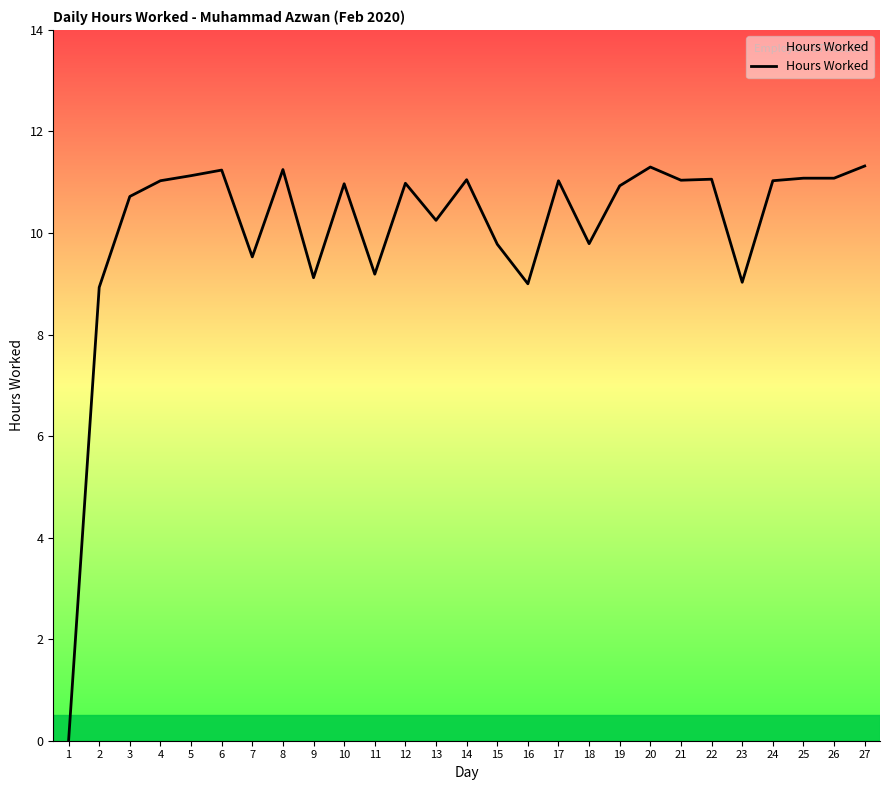

Which has a higher value, 19 or 1?

19